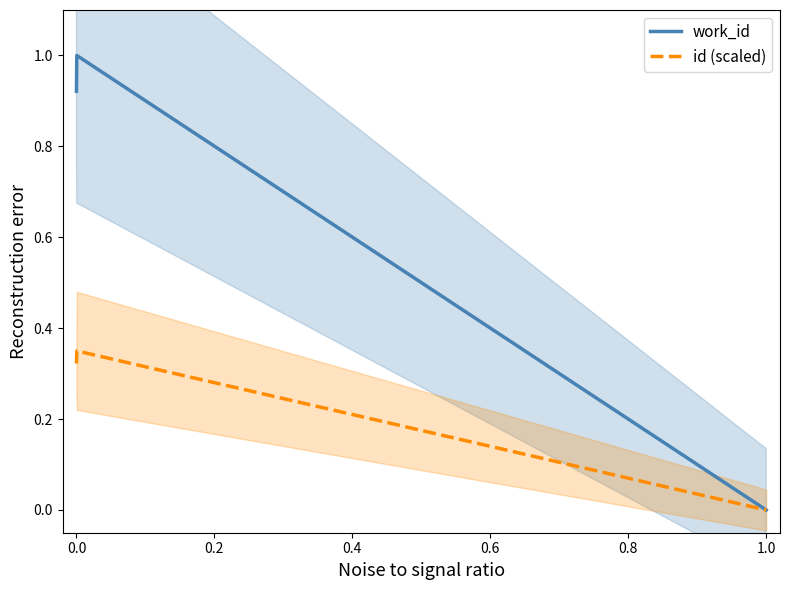

Does the chart display data point markers on the line(s)?

No